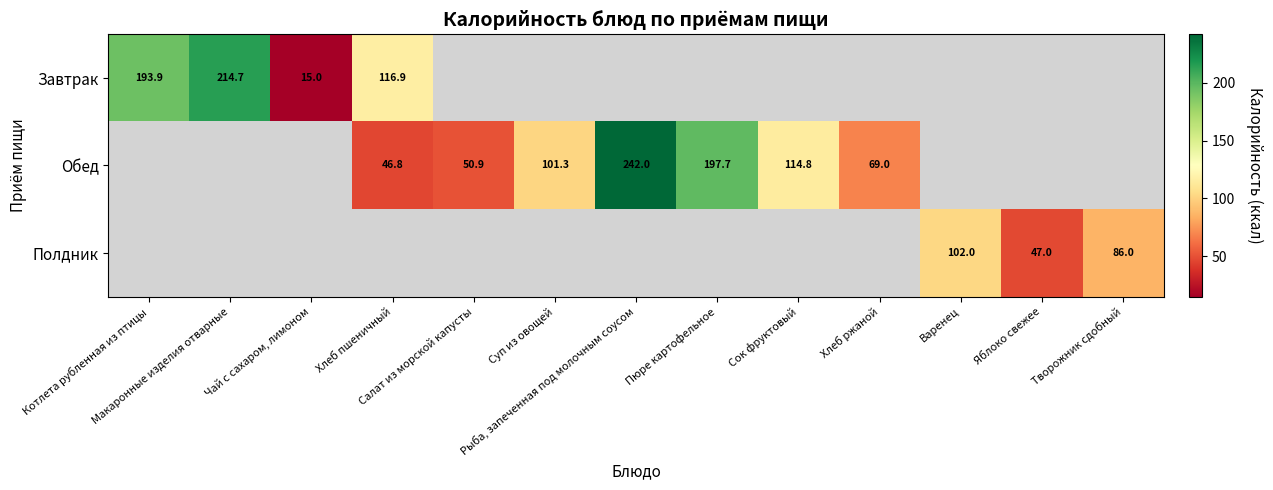

Is the value of Обед at Макаронные изделия отварные greater than the value of Завтрак at Творожник сдобный?

No